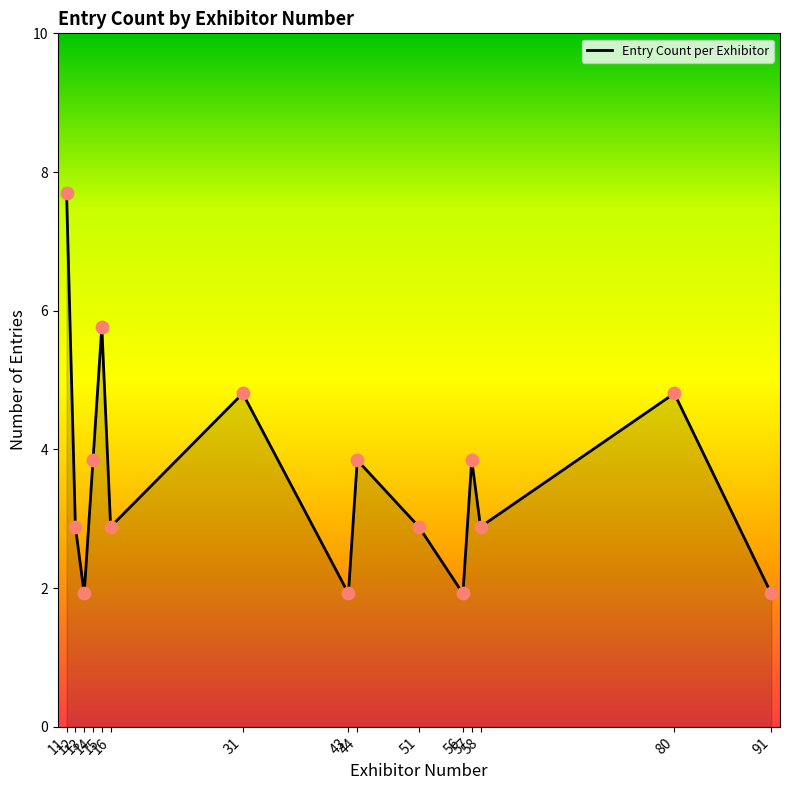

Is this an area chart (filled region under the line)?

Yes